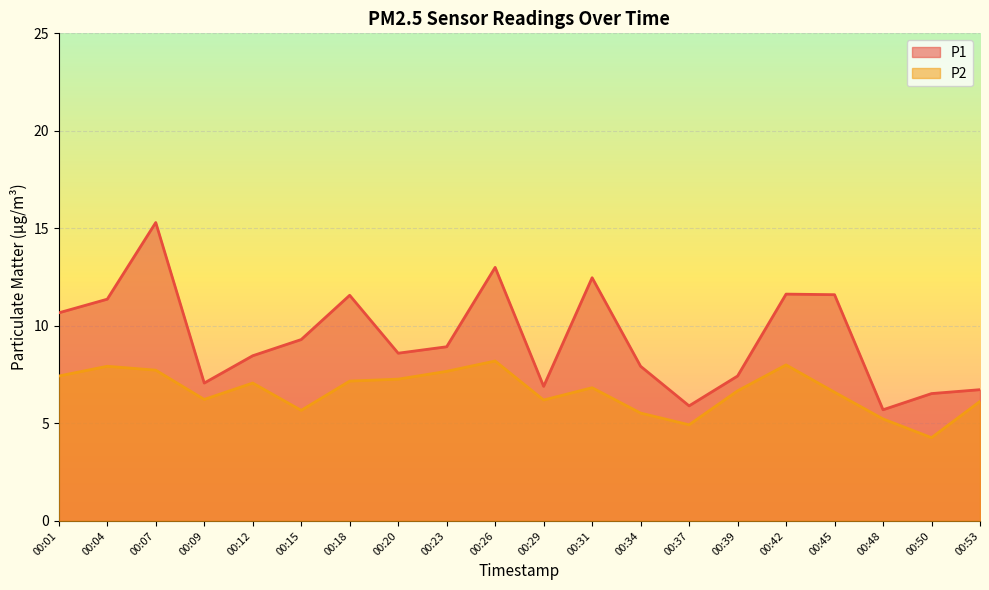

How many lines are shown in the chart?

2